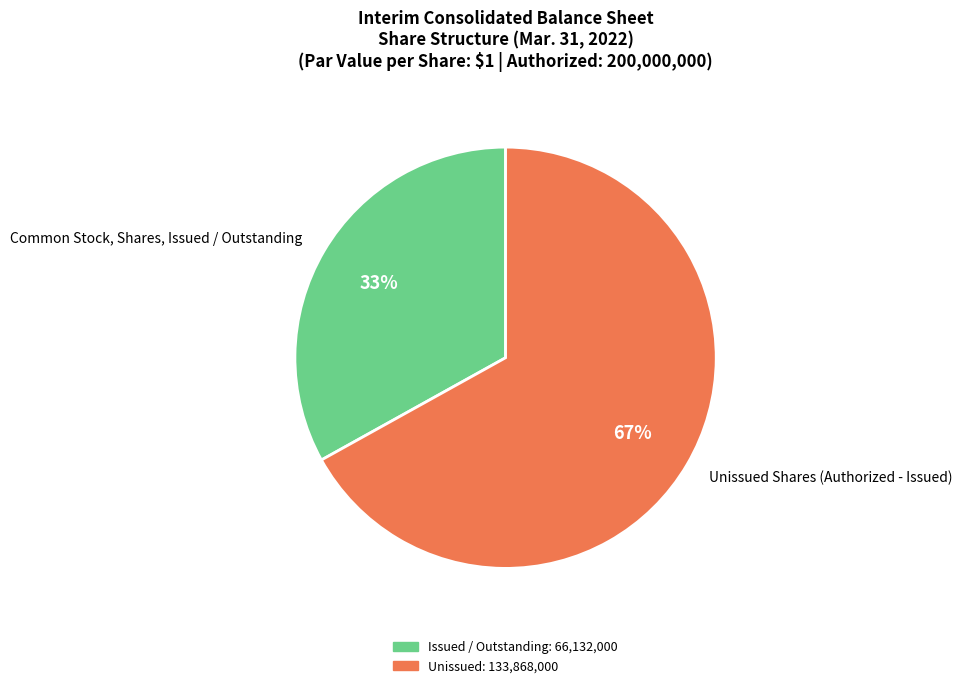

The Unissued Shares (Authorized - Issued) slice represents 67% of the pie. True or false?

True